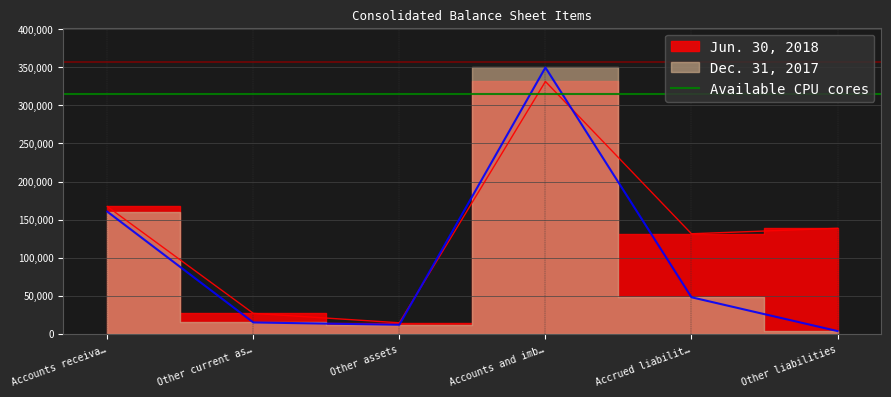

What is the maximum value shown in the chart?

349801